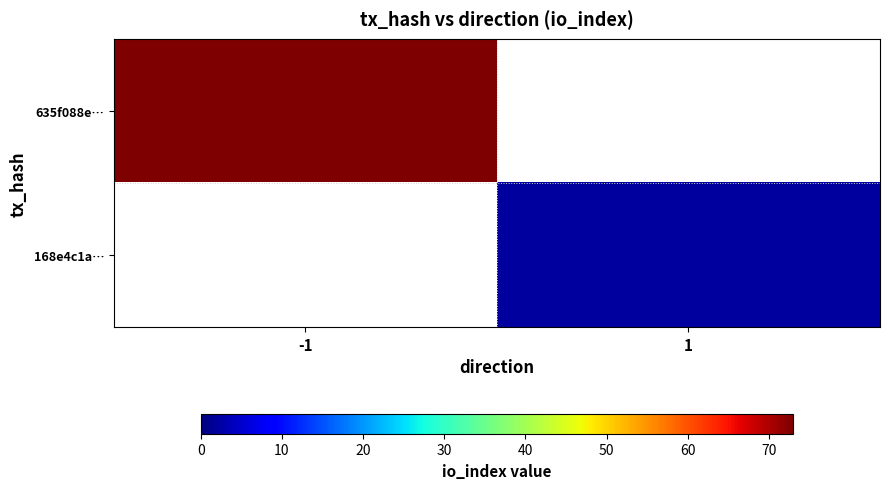

At how many categories does at least one series exceed 19?

1